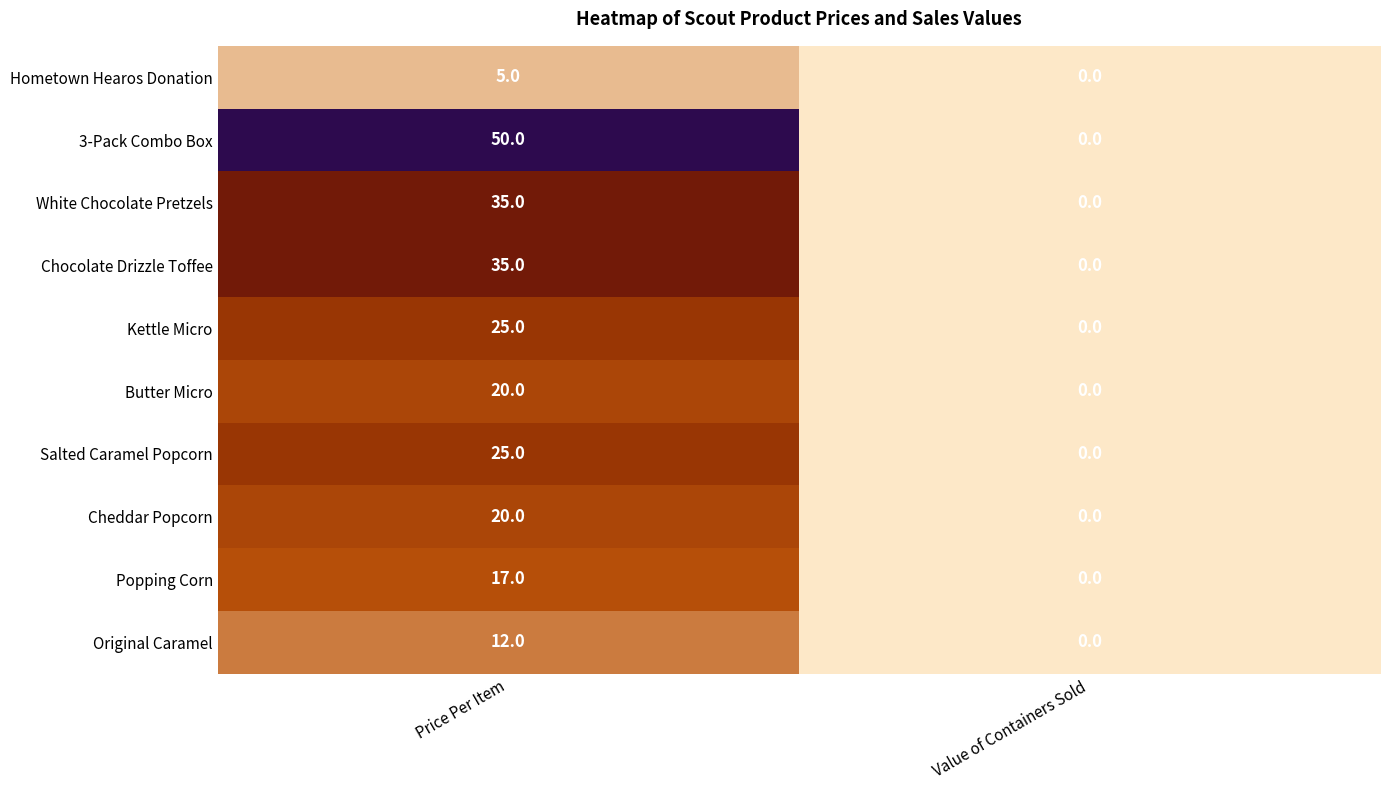

Count the number of data series in this chart.

10